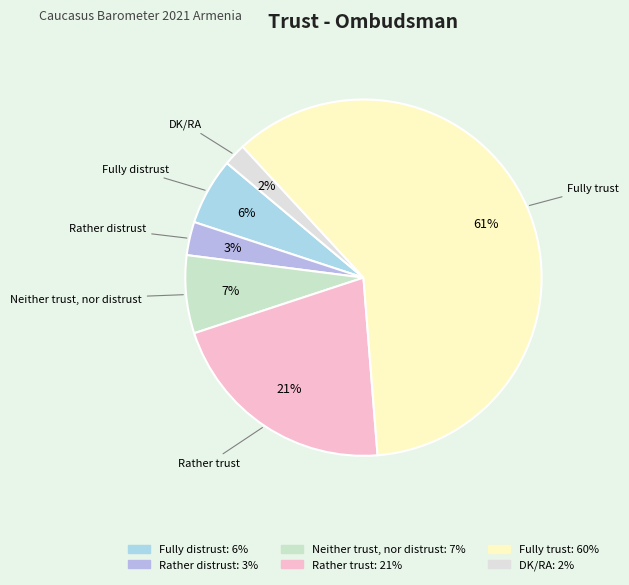

Approximately how many times larger is the value at Rather trust compared to Neither trust, nor distrust?

3.0